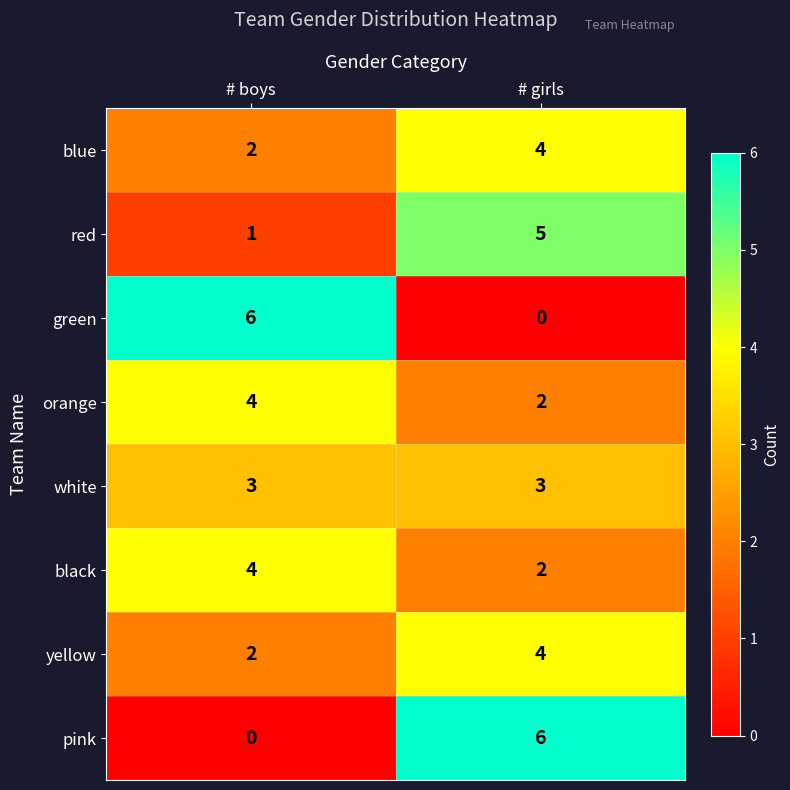

Which category has the highest value in the green series?

# boys